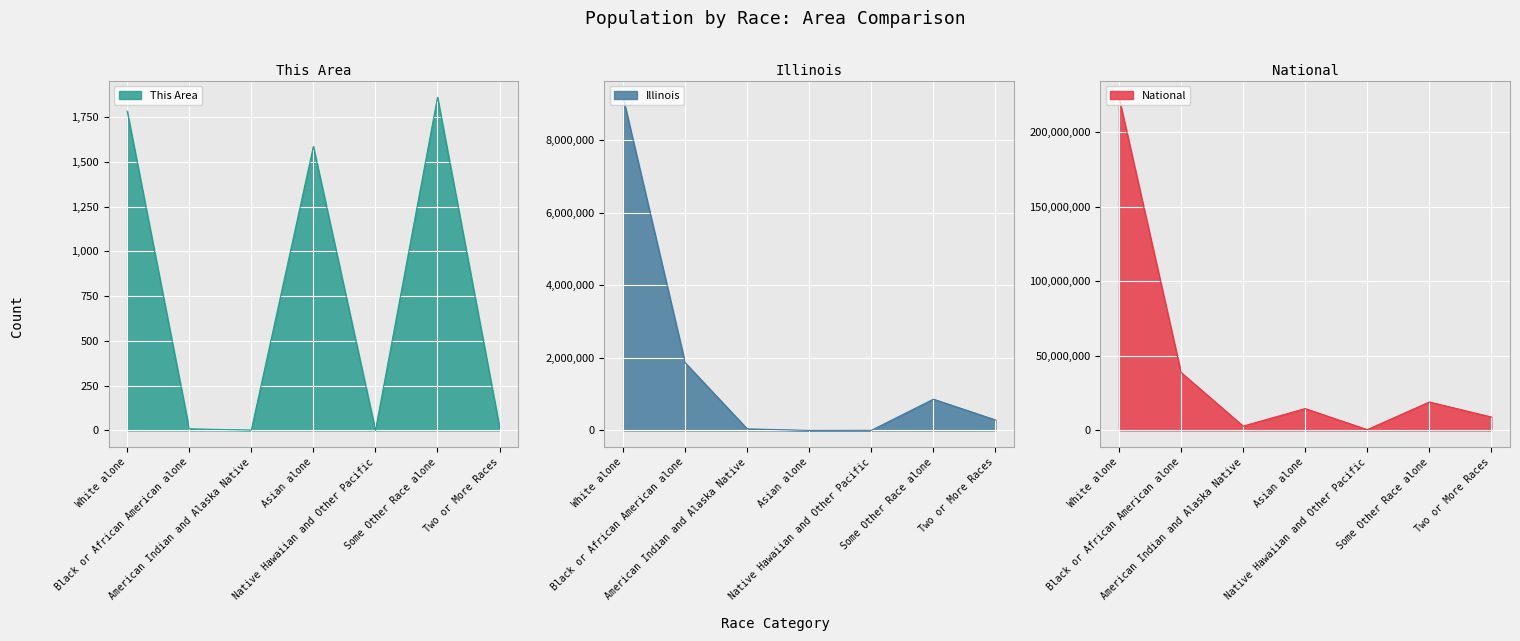

At Two or More Races, list the series in order from smallest to largest.

This Area, Illinois, National